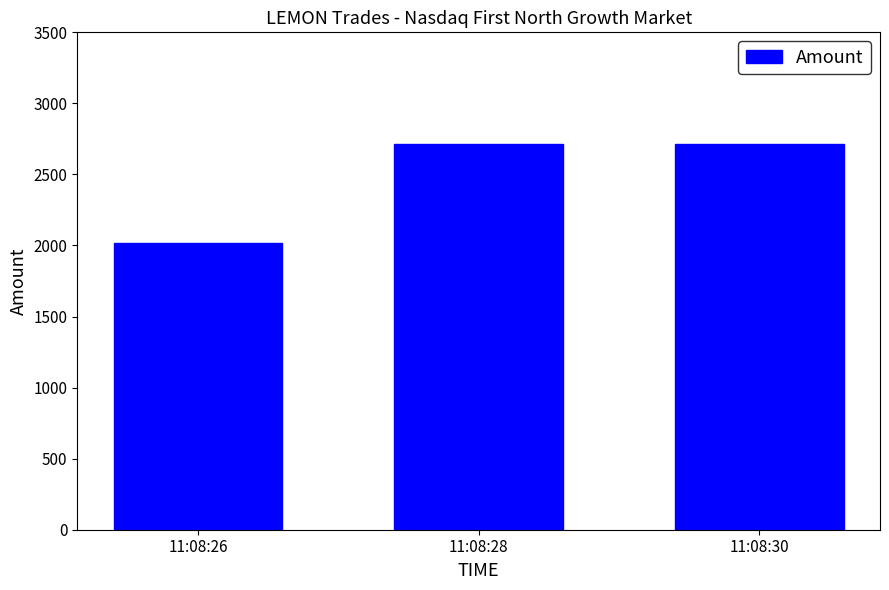

Are the bars grouped side by side (vs. stacked)?

No